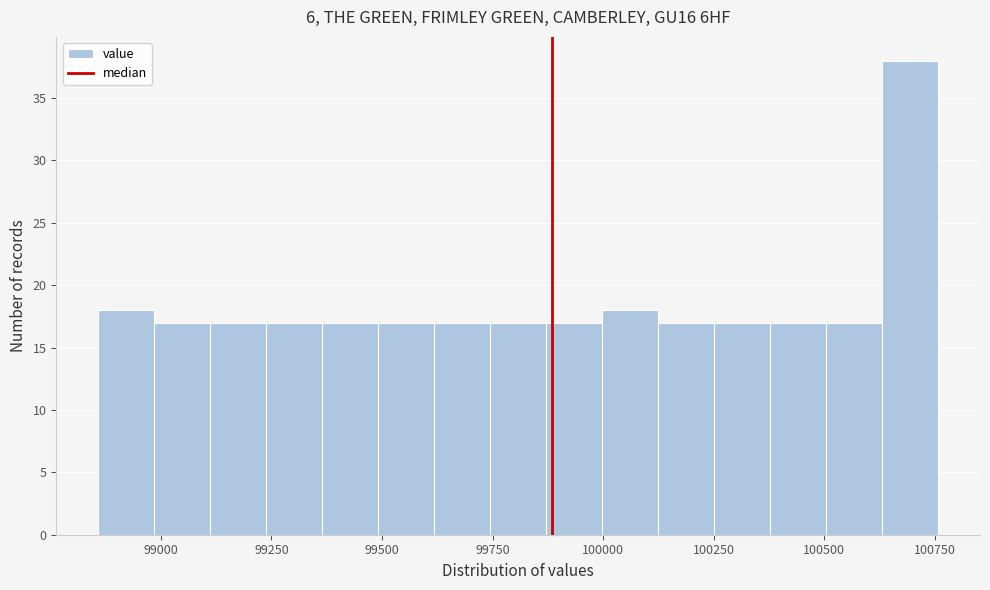

Read against the x-axis, roughly where is the centre of the tallest bar?

100700